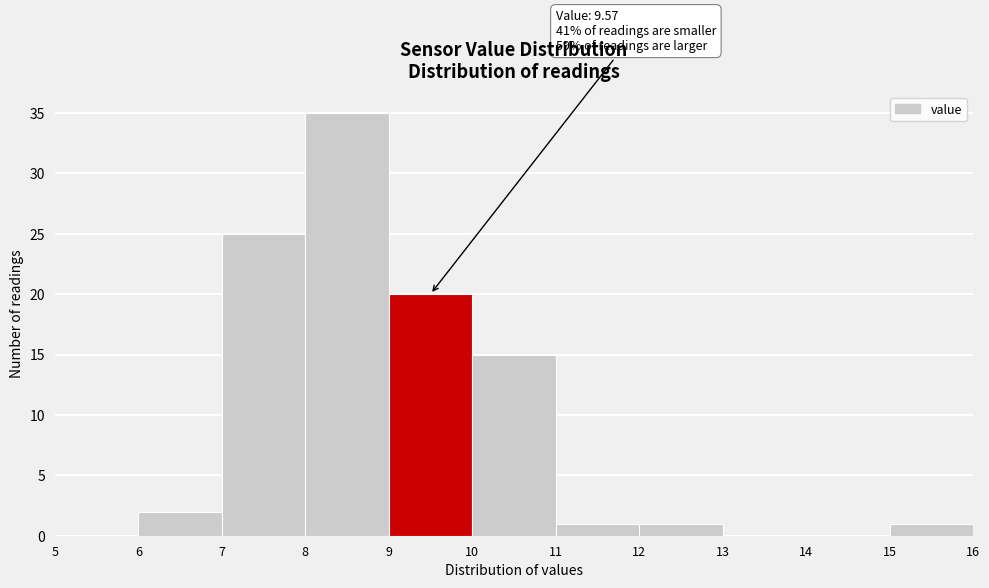

Which range on the x-axis has the tallest bar?

8 to 9